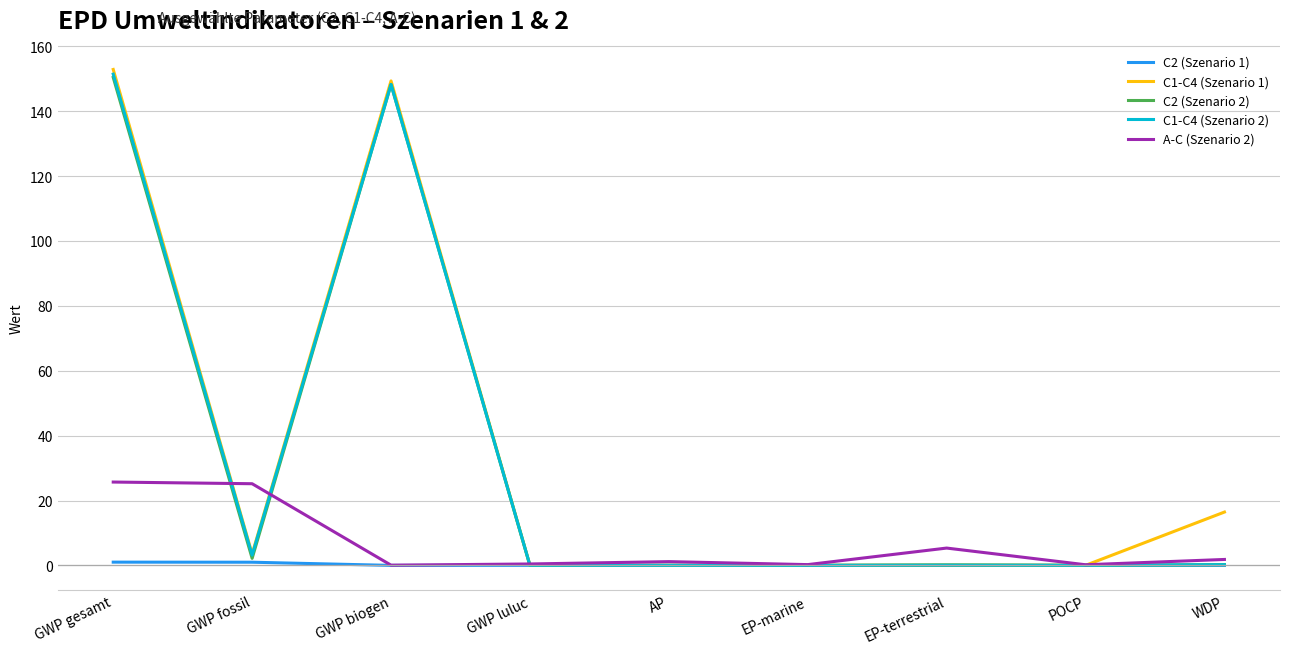

Is the value of A-C (Szenario 2) at WDP greater than the value of C2 (Szenario 2) at POCP?

Yes